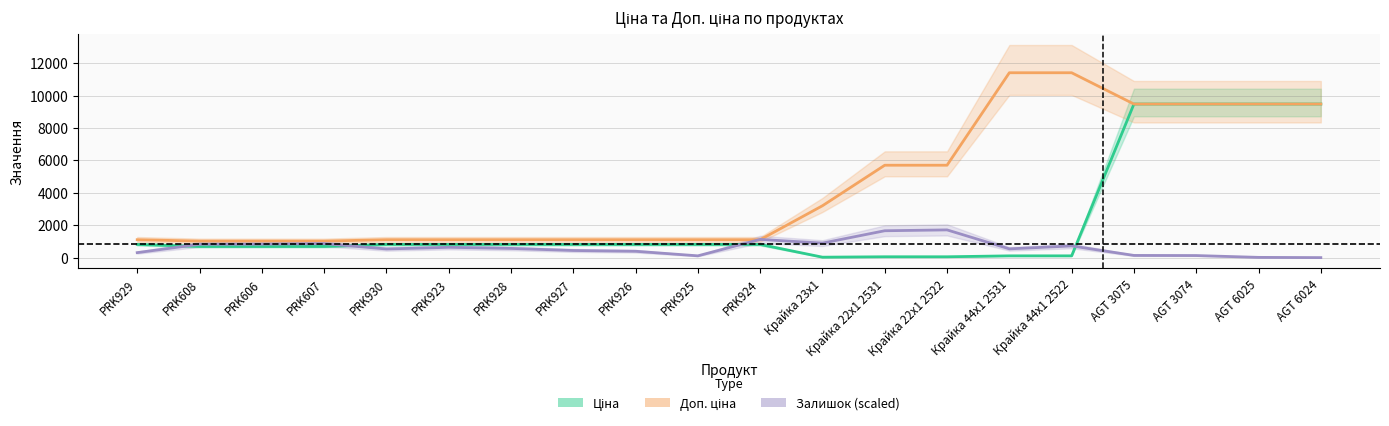

What is the label of the 13th point from the left?

Крайка 22x1 2531